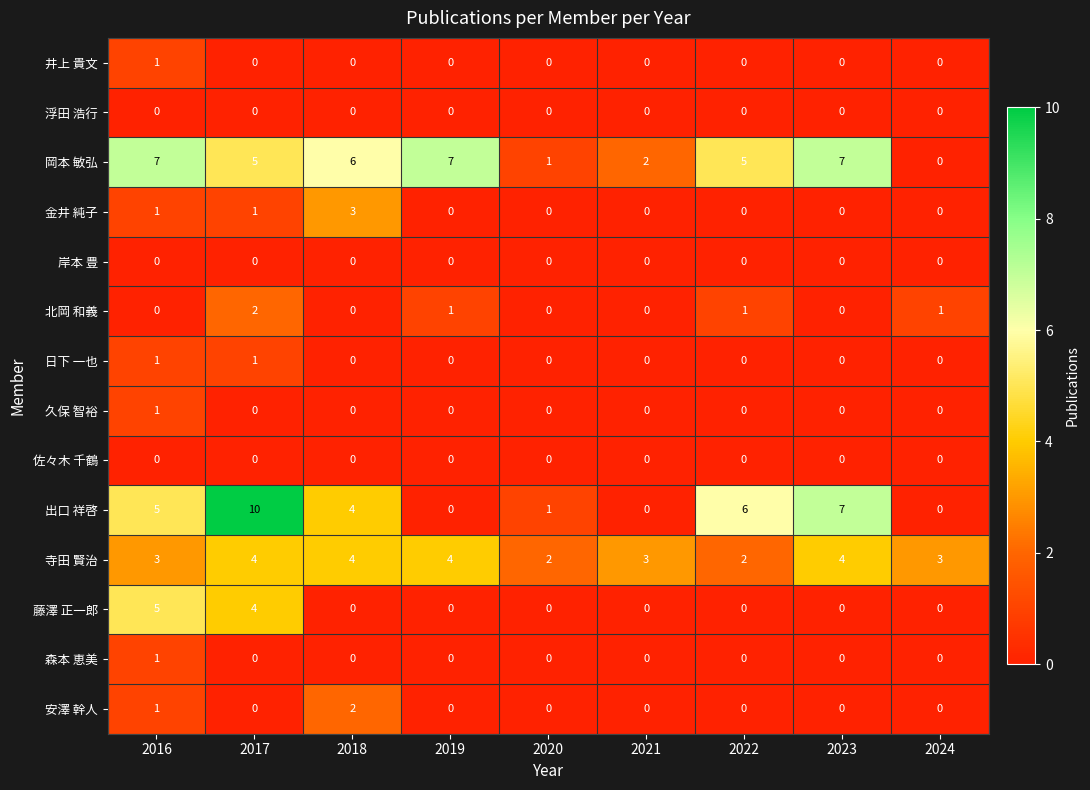

Which series has the widest spread of values?

出口 祥啓